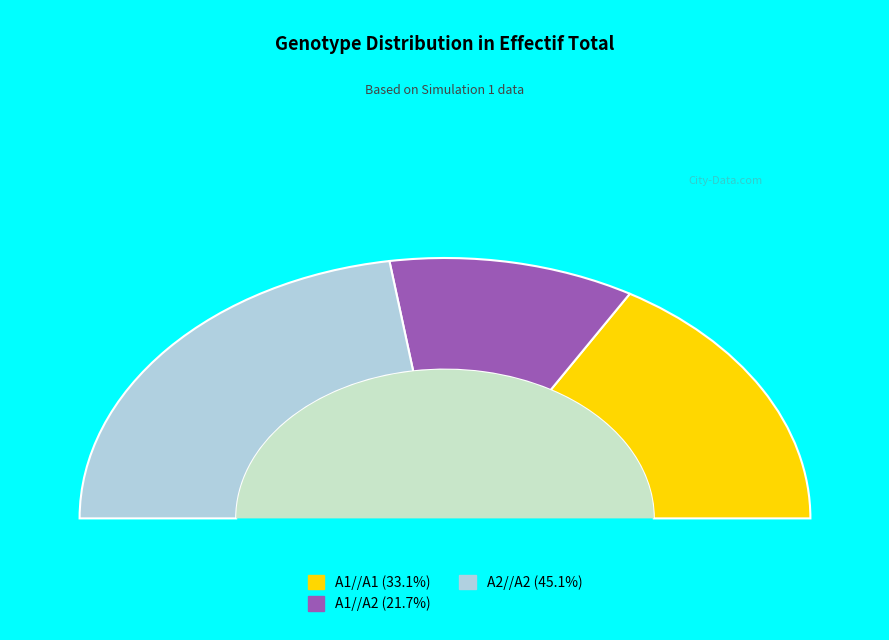

To the nearest percent, what is the combined percentage of A1//A1 and A1//A2?

55%